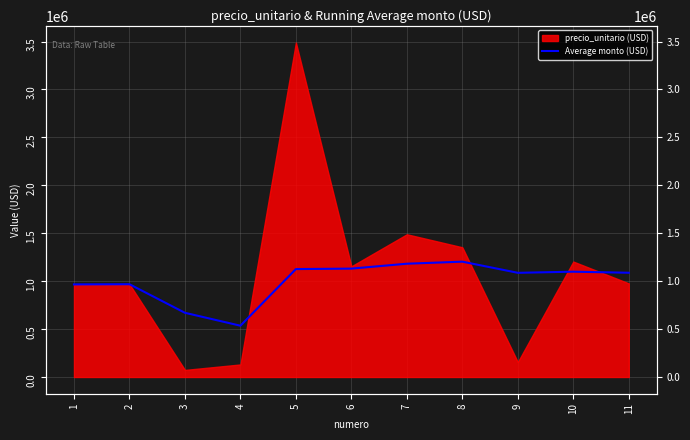

Where is the first local maximum?

2